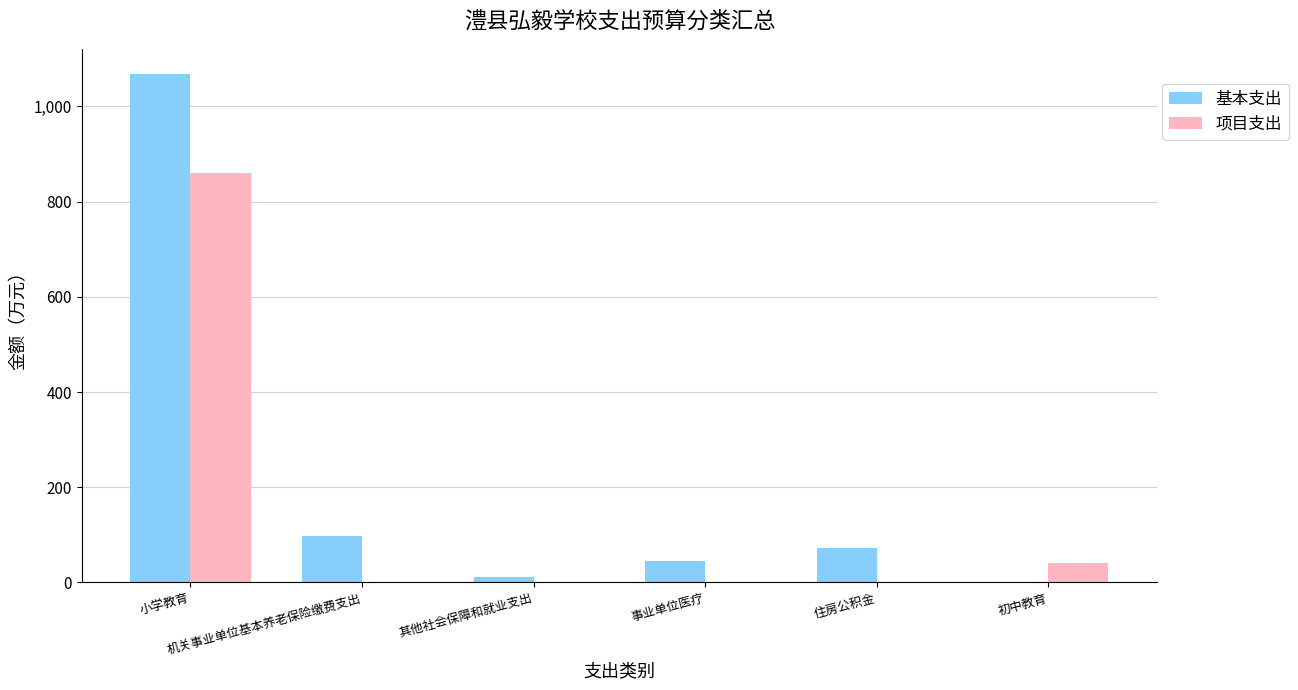

What is the sum of all 项目支出 values?

901.0